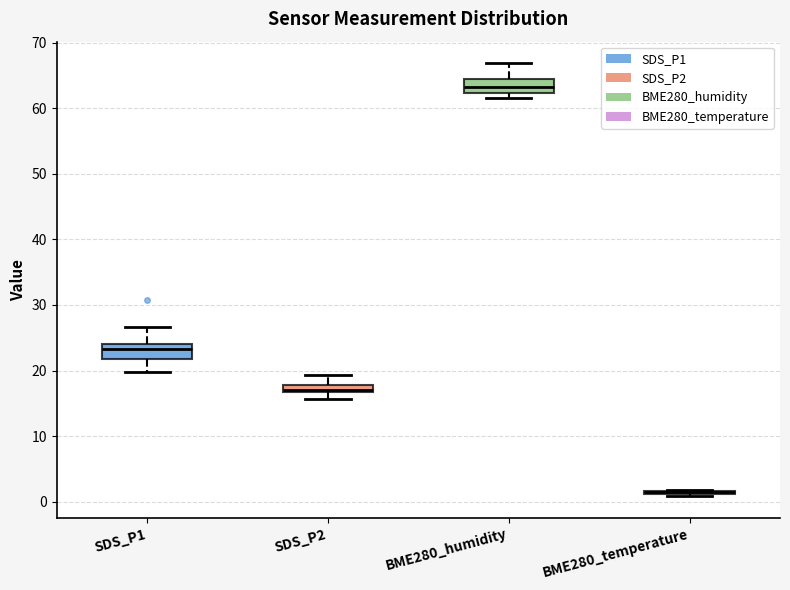

Where does the lower whisker of the box for SDS_P1 end on the y-axis? The values are not printed on the chart, so give them approximately, as read against the axis.

20